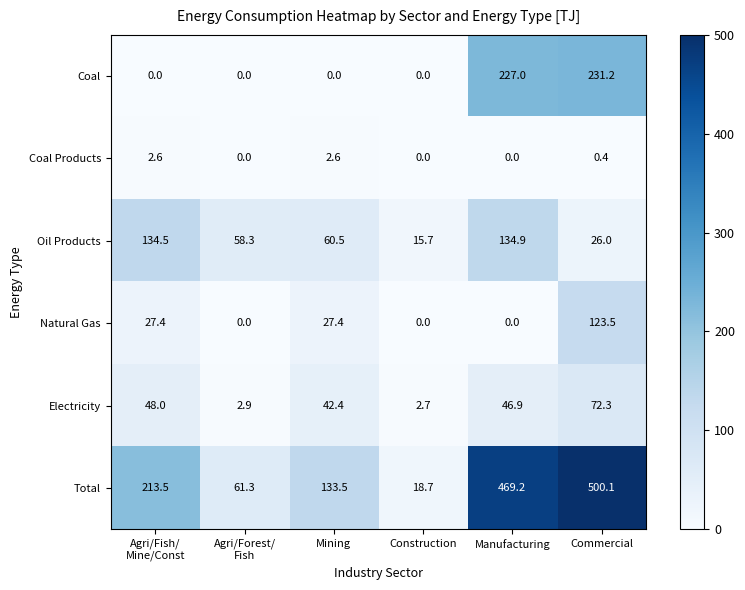

Which series has the largest total across all categories?

Total